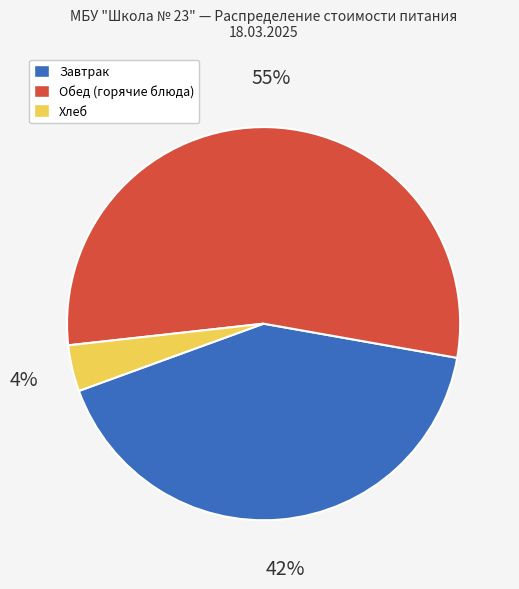

Is there a majority slice in this chart?

Yes